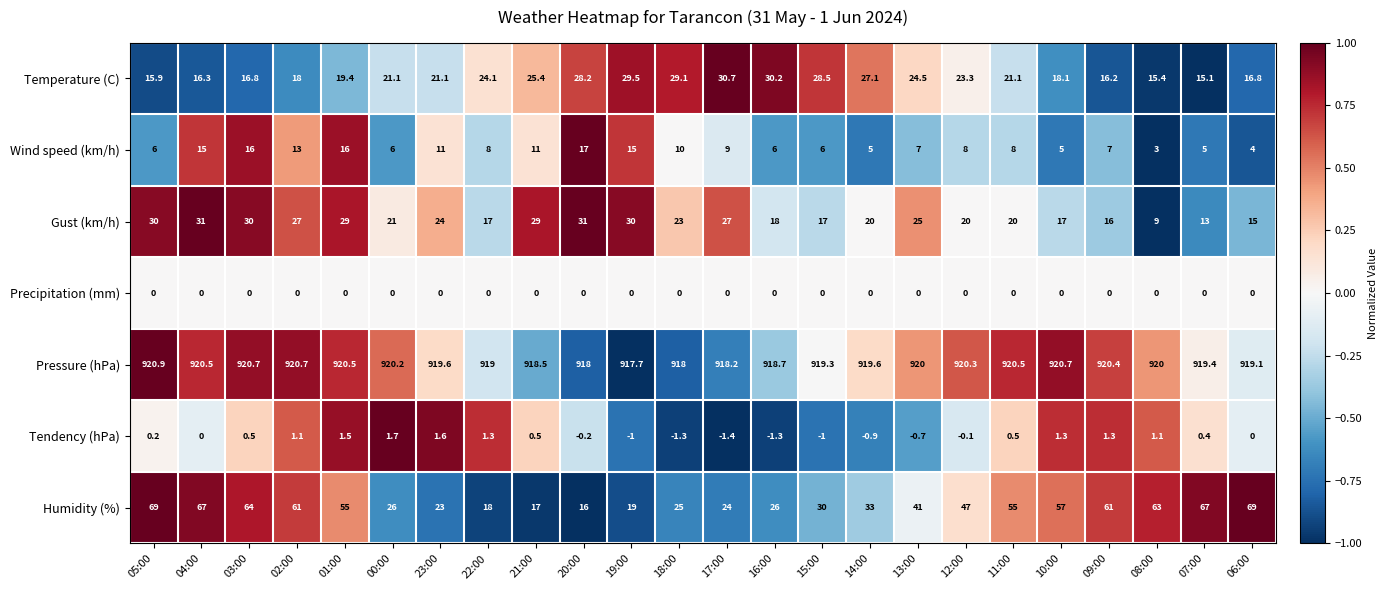

At which category does the chart reach its minimum across all series?

17:00